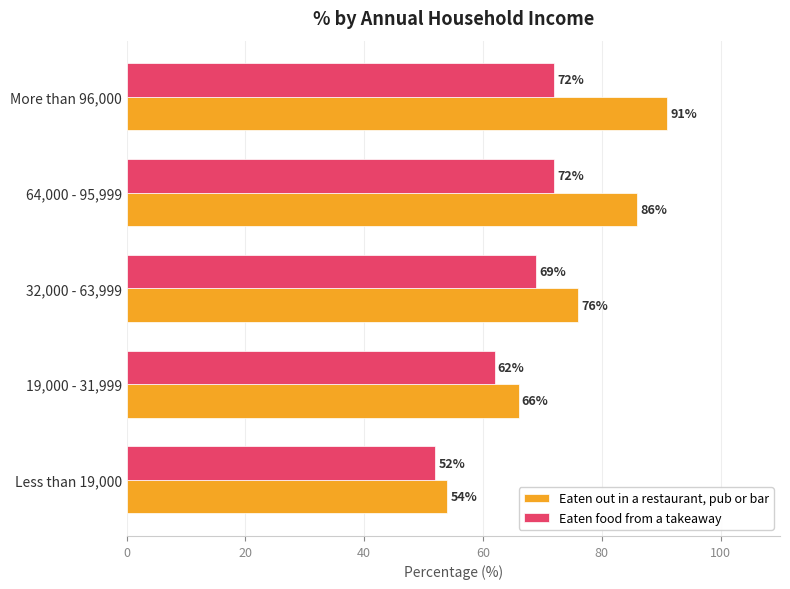

Which series has the largest total across all categories?

Eaten out in a restaurant, pub or bar